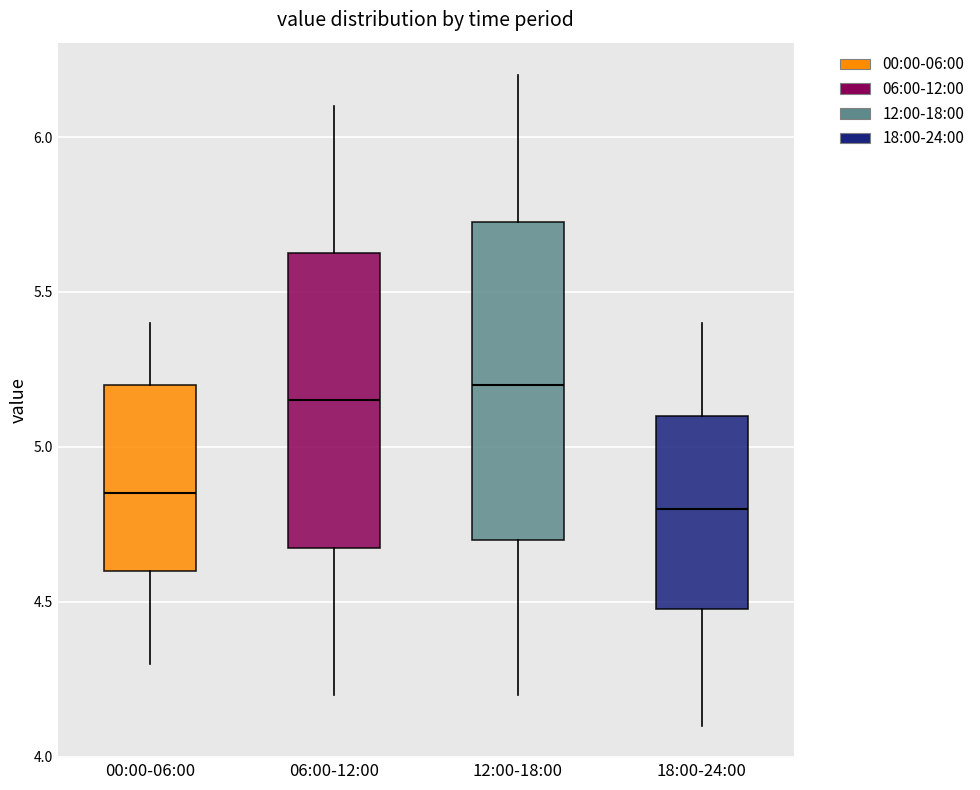

Reading left to right, read every box against the y-axis: the position of its median line, the range the box covers, and the ends of its whiskers. The values are not printed on the chart, so give them approximately, as read against the axis.

00:00-06:00: median 4.85, box 4.60 to 5.20, whiskers 4.30 to 5.40
06:00-12:00: median 5.15, box 4.70 to 5.65, whiskers 4.20 to 6.10
12:00-18:00: median 5.20, box 4.70 to 5.75, whiskers 4.20 to 6.20
18:00-24:00: median 4.80, box 4.50 to 5.10, whiskers 4.10 to 5.40